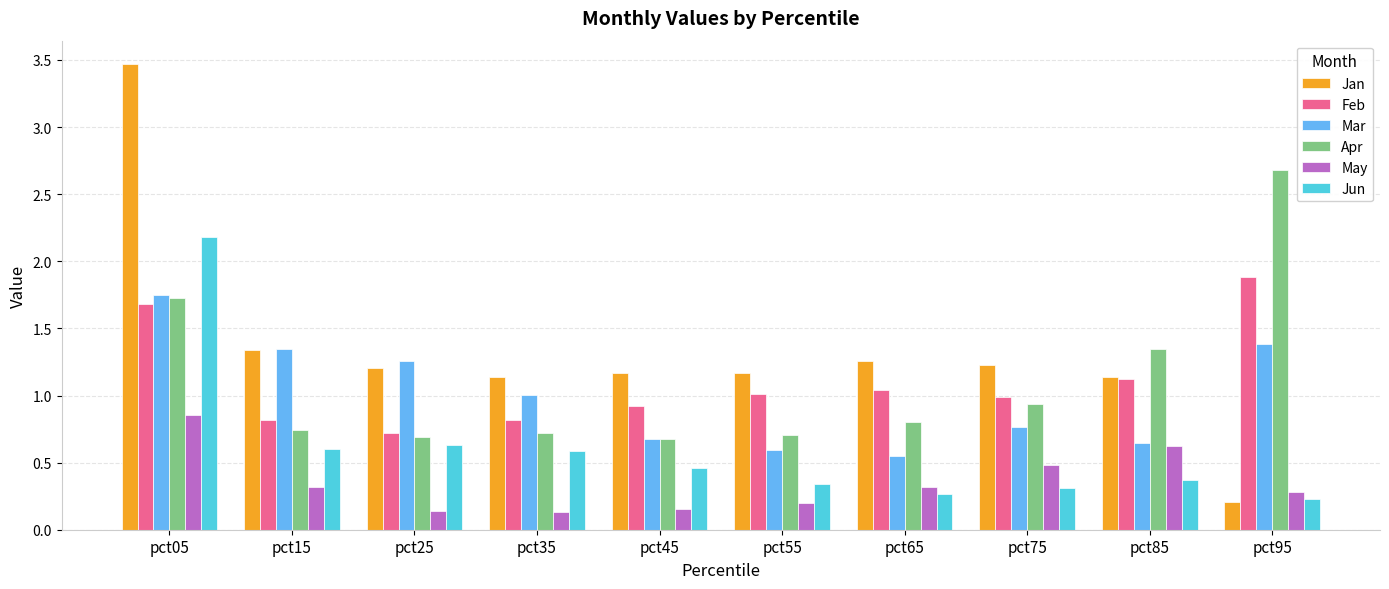

The value of Feb at pct25 is 0.7. True or false?

True